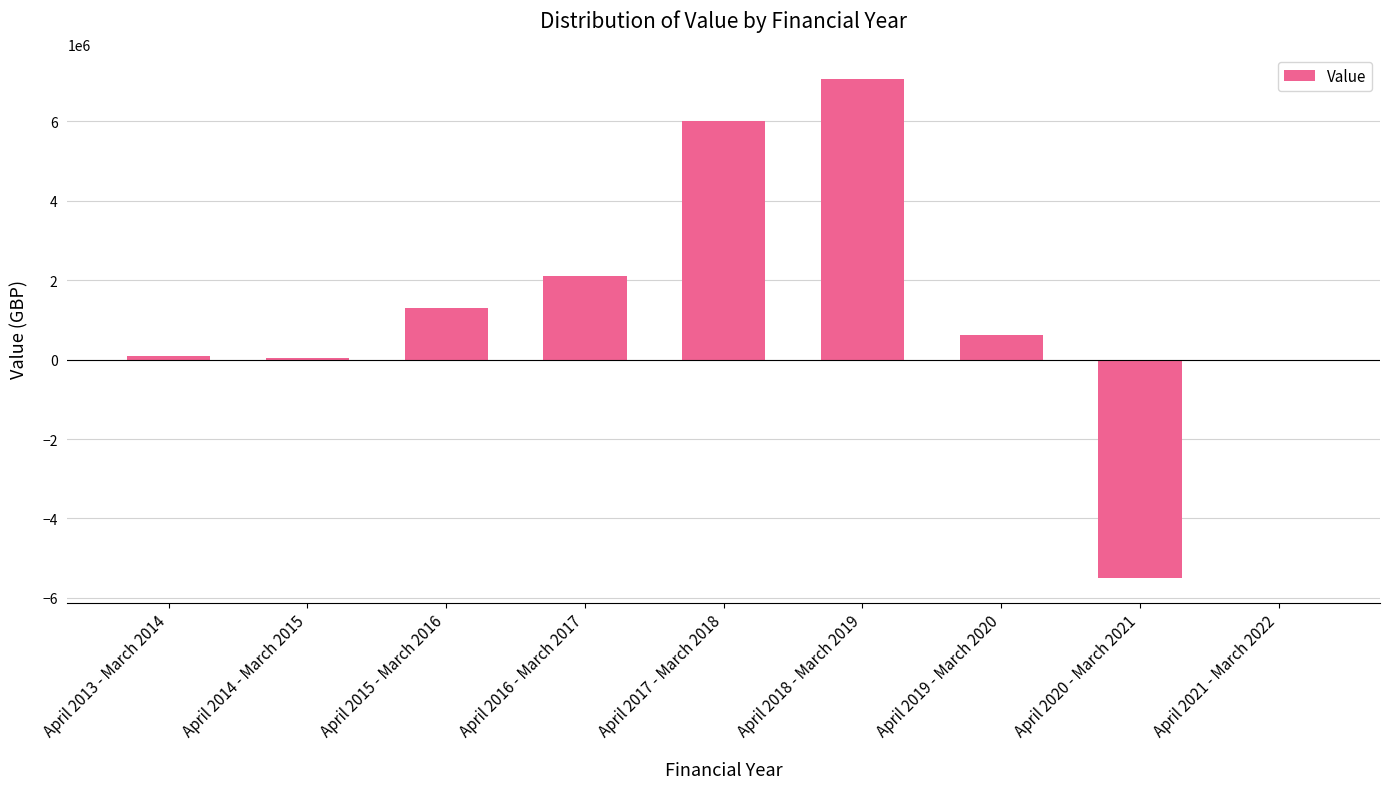

What is the maximum value shown in the chart?

7055278